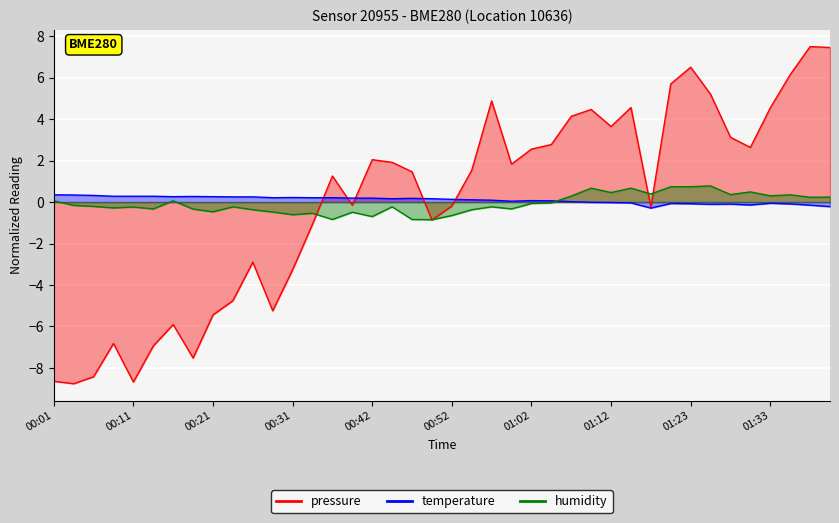

Rank the series at 01:33 from highest to lowest value.

pressure, humidity, temperature